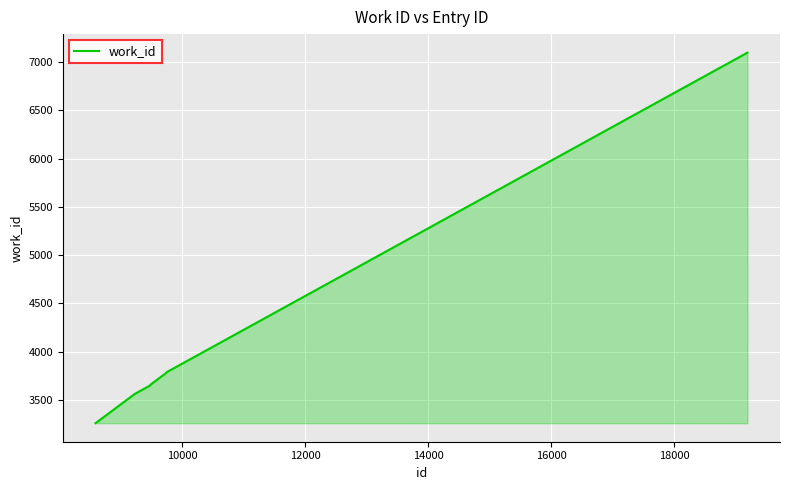

What is the smallest value displayed?

3258